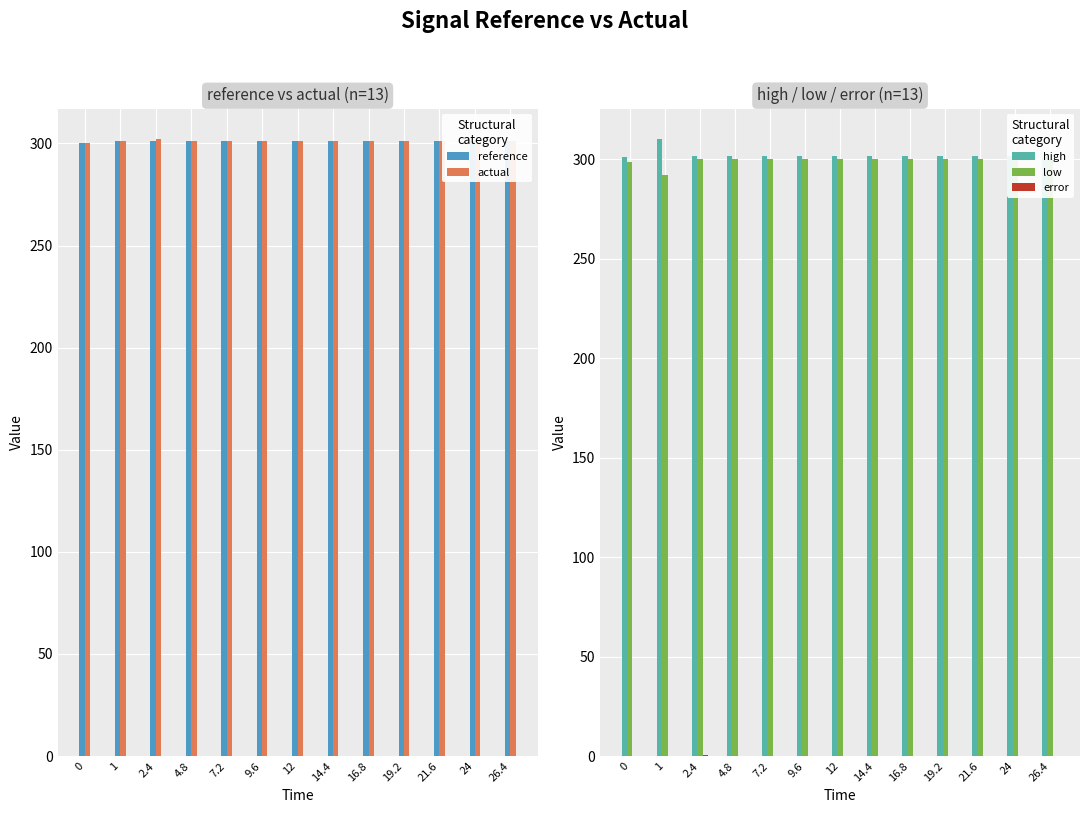

What is the sum of the actual values at 7.2 and 0?

601.0